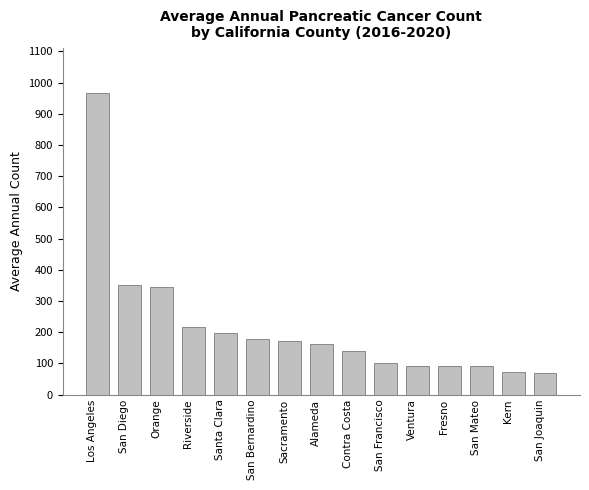

Which category has the highest value across all series?

Los Angeles